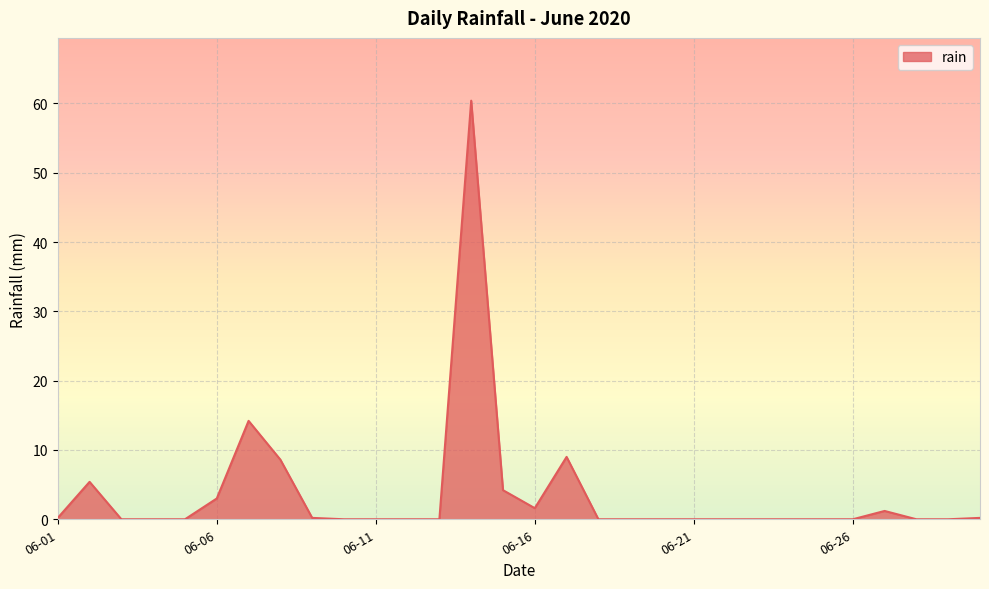

What is the maximum value shown in the chart?

60.4